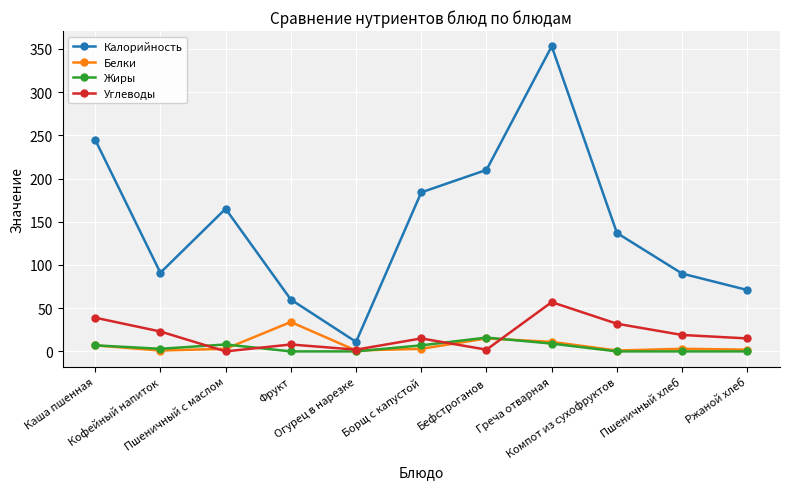

What is the sum of all Калорийность values?

1617